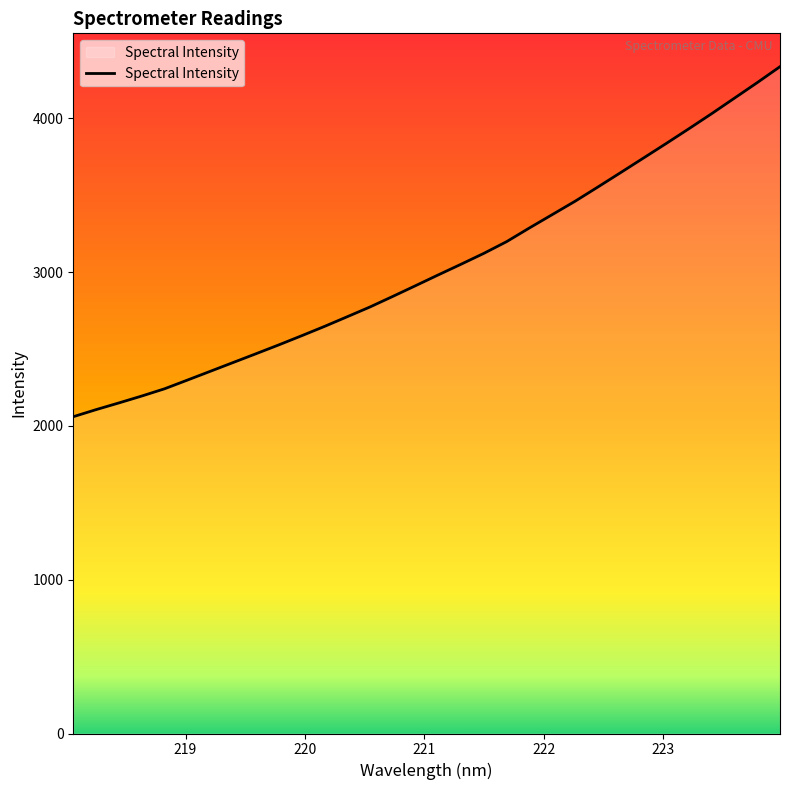

What is the difference between the maximum and minimum values?

2275.5